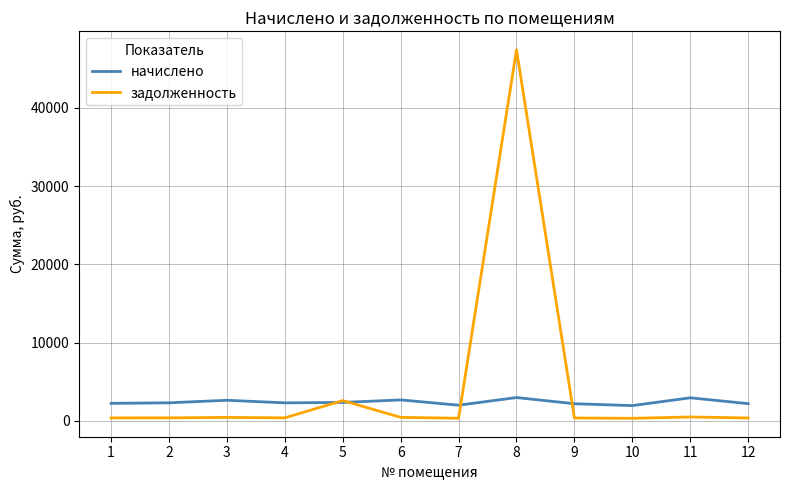

The value of начислено at 3 is 4267.9. True or false?

False